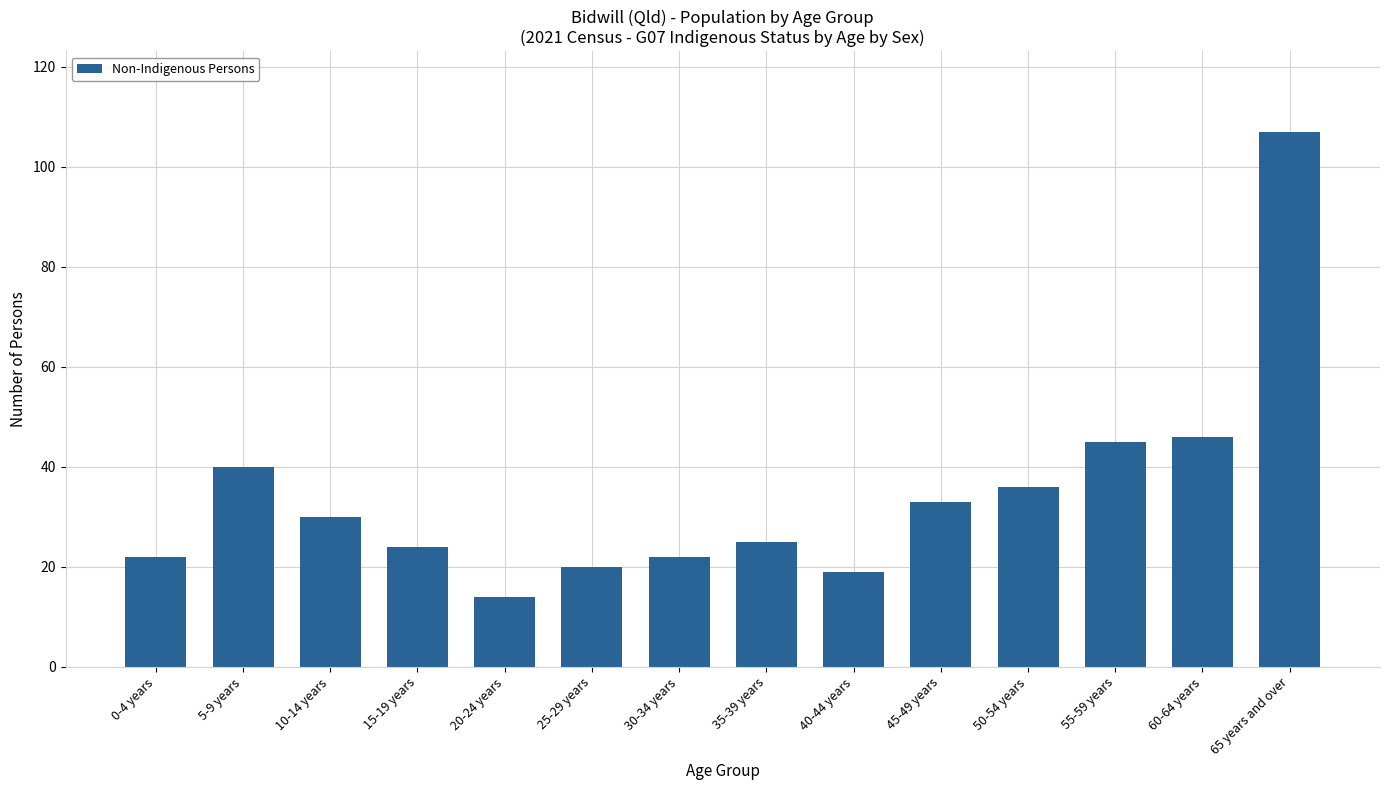

At which category does the chart reach its peak across all series?

65 years and over